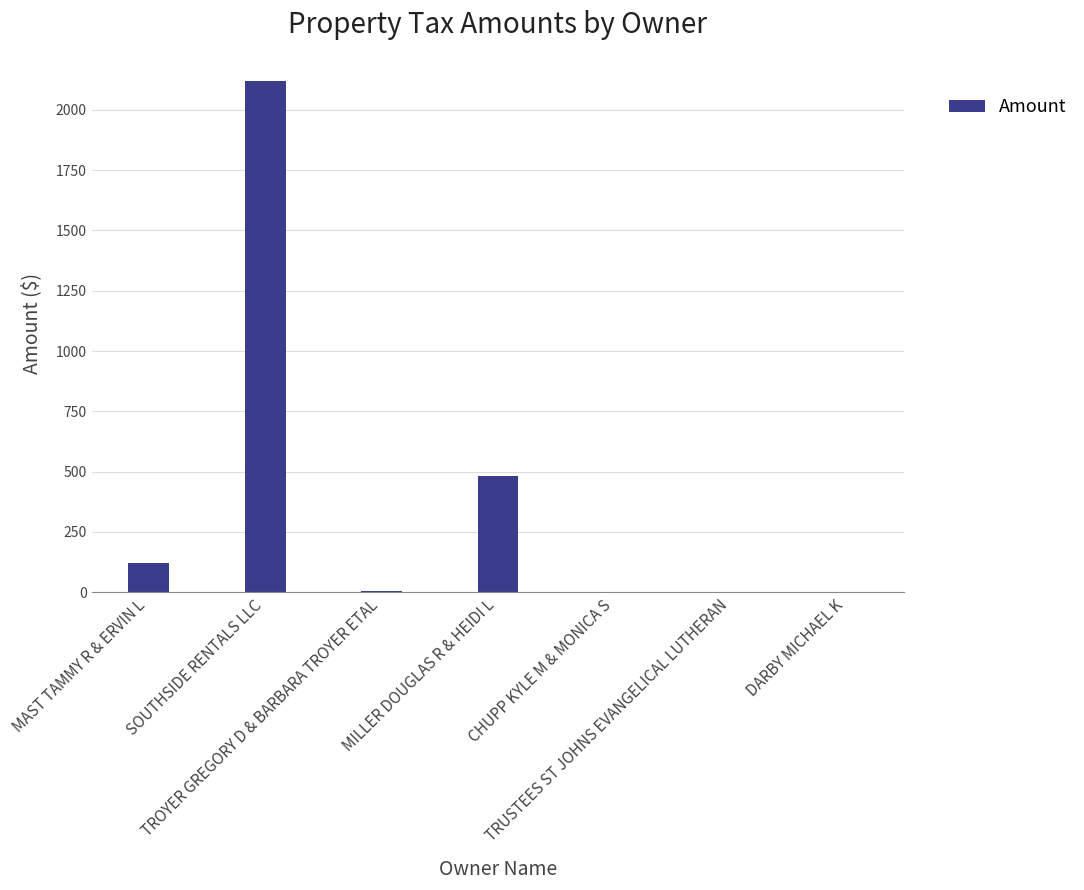

What is the greatest value displayed?

2120.6